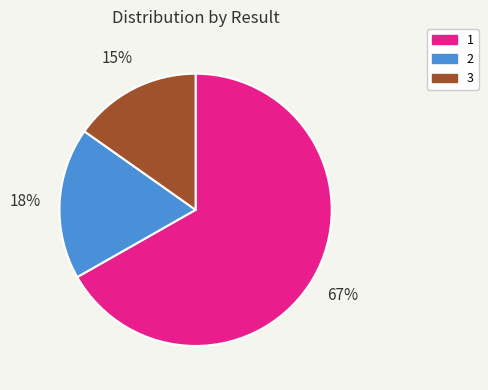

What is the ratio of the value at 2 to the value at 1?

0.3